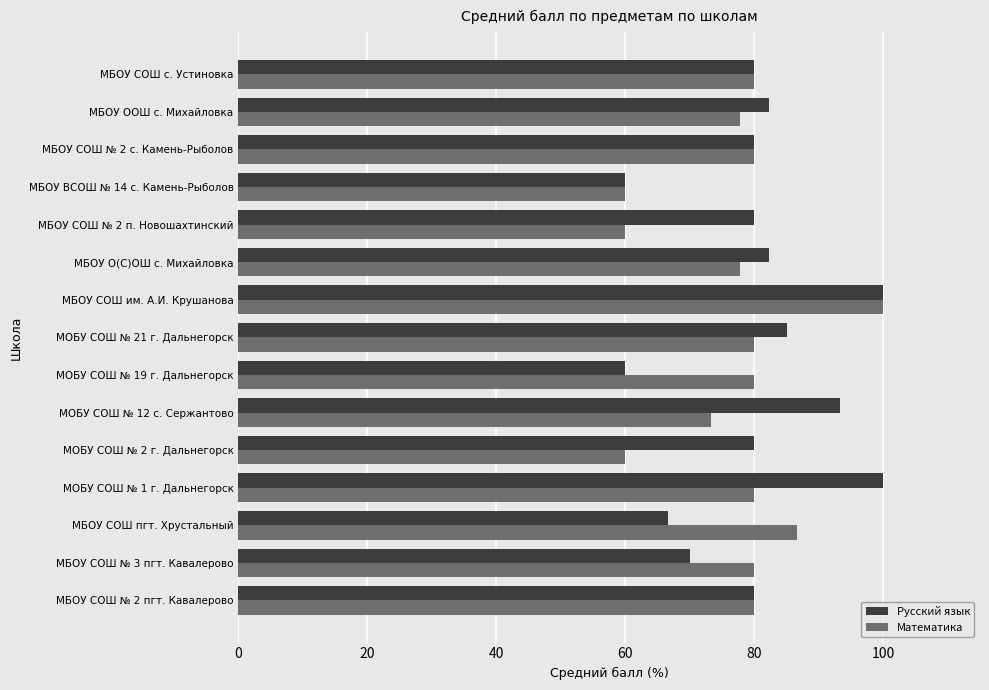

At which category is the sum across all series the highest?

МБОУ СОШ им. А.И. Крушанова